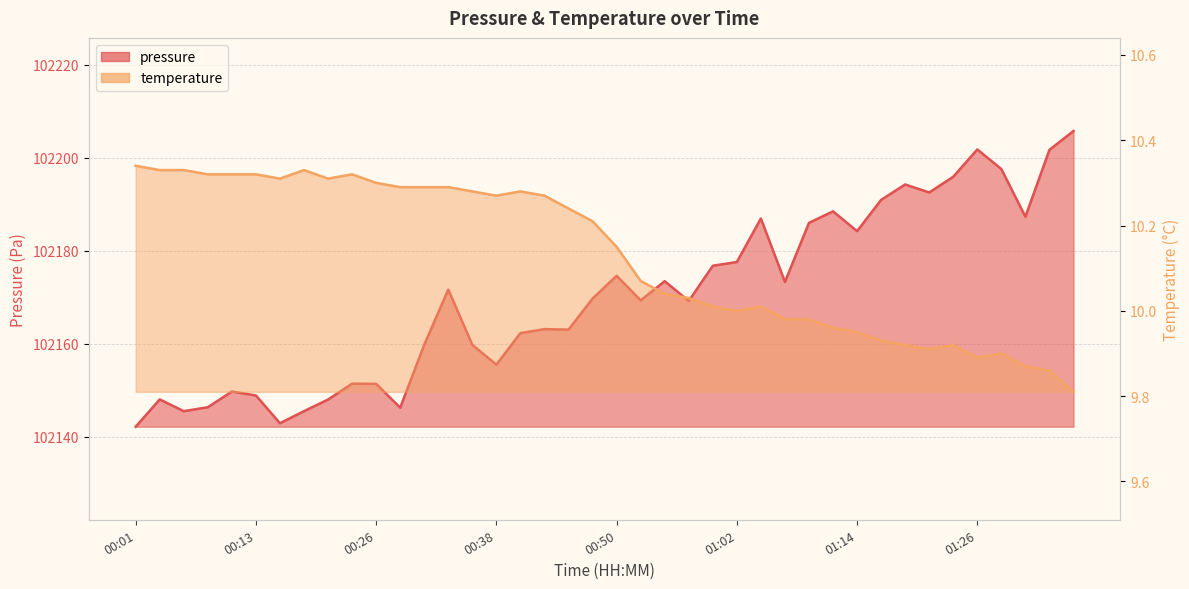

Rank the series at 01:24 from highest to lowest value.

pressure, temperature